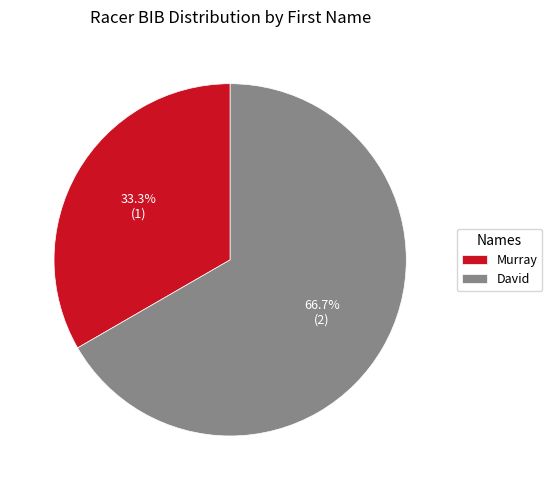

What percentage is NOT represented by Murray?

66.7%